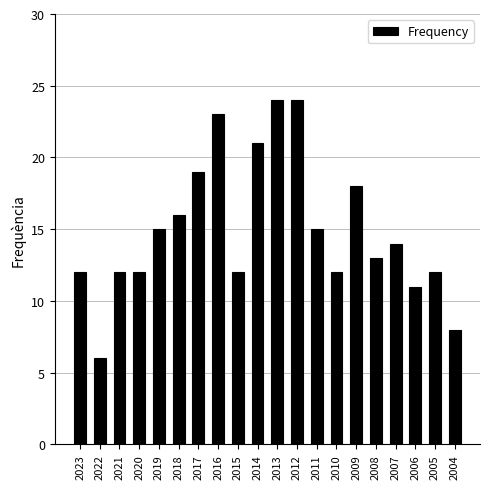

What is the change in value from 2016 to 2012?

+1